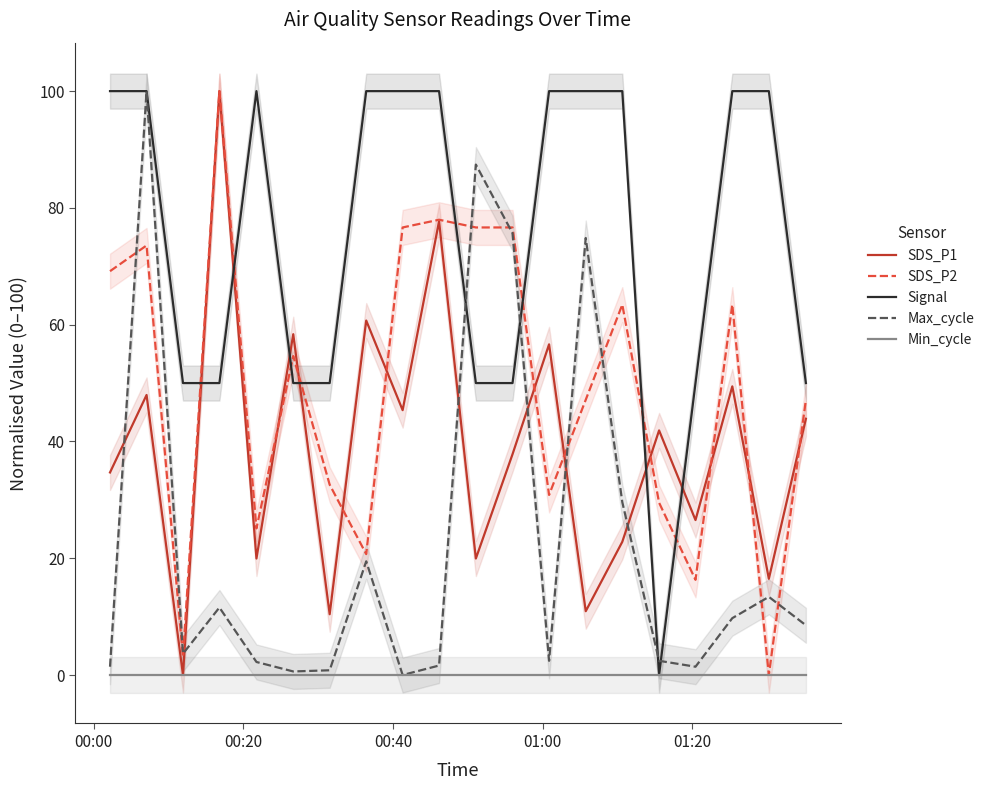

Reading left to right, extract all data points from this chart.

SDS_P1: 34.7	48.0	0.0	100.0	19.9	58.4	10.4	60.7	45.4	77.7	19.9	37.8	56.6	10.9	22.8	41.9	26.5	49.4	16.5	43.9
SDS_P2: 69.2	73.6	3.1	100.0	25.1	54.6	32.6	20.7	76.7	78.0	76.7	76.7	30.8	47.1	63.4	29.5	16.3	63.4	0.0	47.1
Signal: 100.0	100.0	50.0	50.0	100.0	50.0	50.0	100.0	100.0	100.0	50.0	50.0	100.0	100.0	100.0	0.0	50.0	100.0	100.0	50.0
Max_cycle: 1.4	100.0	3.7	11.6	2.2	0.6	0.8	19.5	0.0	1.6	87.4	75.7	2.4	74.8	29.6	2.4	1.4	9.7	13.4	8.5
Min_cycle: 0.0	0.0	0.0	0.0	0.0	0.0	0.0	0.0	0.0	0.0	0.0	0.0	0.0	0.0	0.0	0.0	0.0	0.0	0.0	0.0